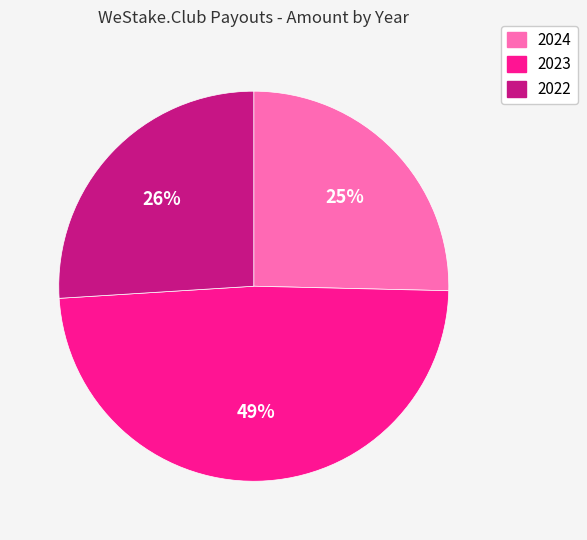

Combined, do 2024 and 2023 account for over 50%?

Yes